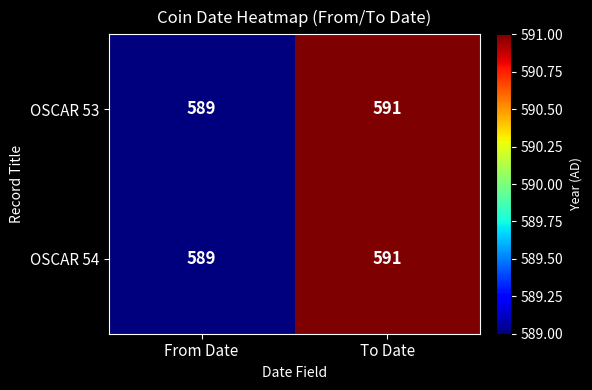

Where is OSCAR 53 nearest to the value 590?

From Date